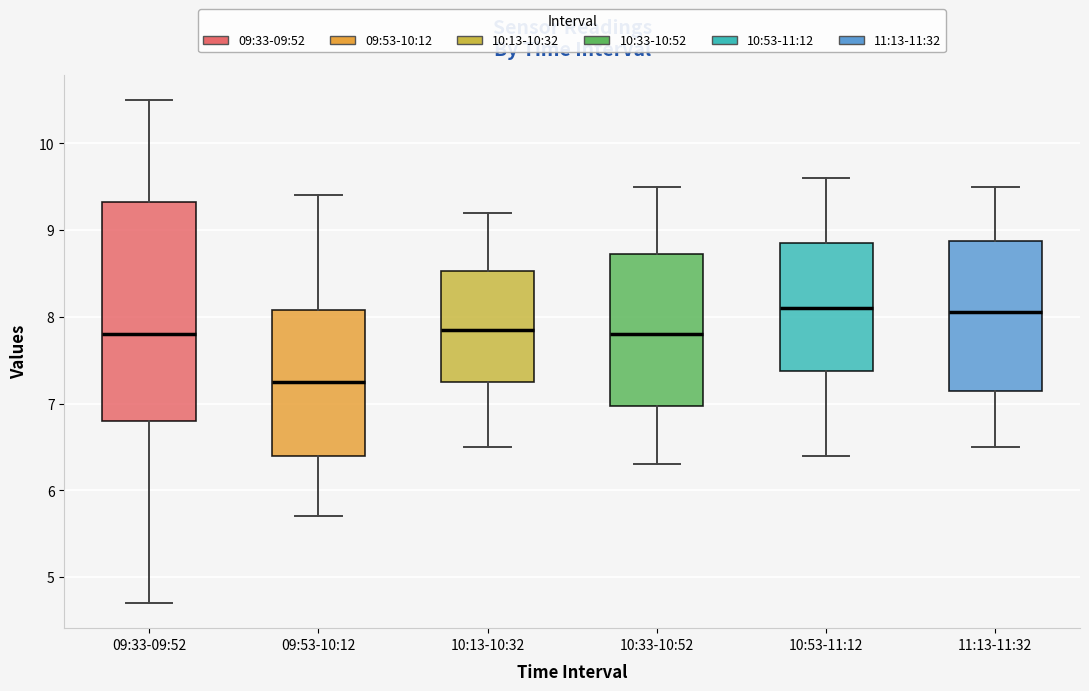

Reading left to right, transcribe this box plot: for each box, give where its median line is, the range the box spans, and where its two whiskers end, as read against the y-axis. The values are not printed on the chart, so give them approximately, as read against the axis.

09:33-09:52: median 7.8, box 6.8 to 9.3, whiskers 4.7 to 10.5
09:53-10:12: median 7.3, box 6.4 to 8.1, whiskers 5.7 to 9.4
10:13-10:32: median 7.9, box 7.3 to 8.5, whiskers 6.5 to 9.2
10:33-10:52: median 7.8, box 7.0 to 8.7, whiskers 6.3 to 9.5
10:53-11:12: median 8.1, box 7.4 to 8.9, whiskers 6.4 to 9.6
11:13-11:32: median 8.1, box 7.2 to 8.9, whiskers 6.5 to 9.5